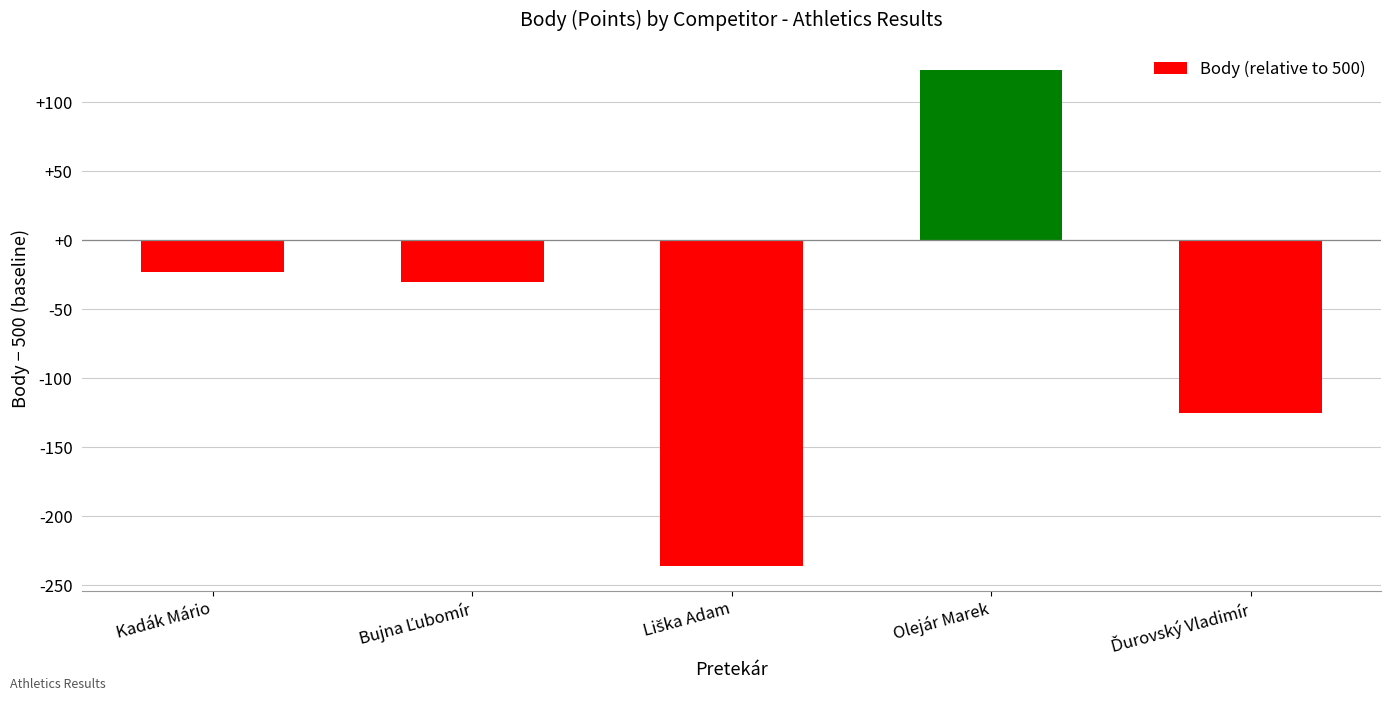

Reading left to right, list all the values displayed in this chart.

-23	-30	-236	123	-125